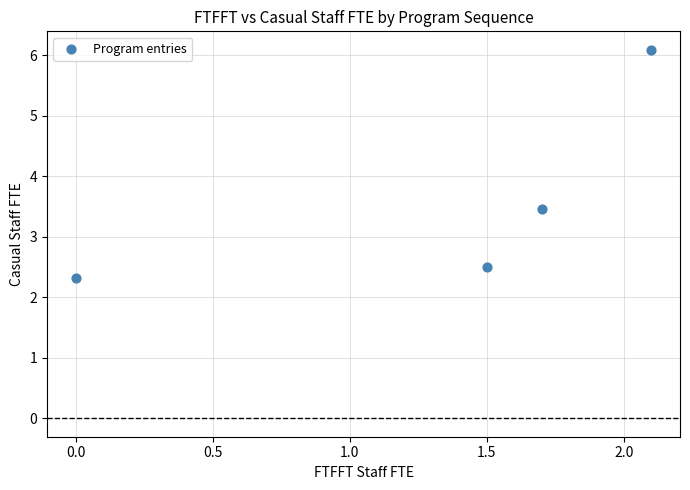

What Y value in the scatter plot is closest to 4?

3.5